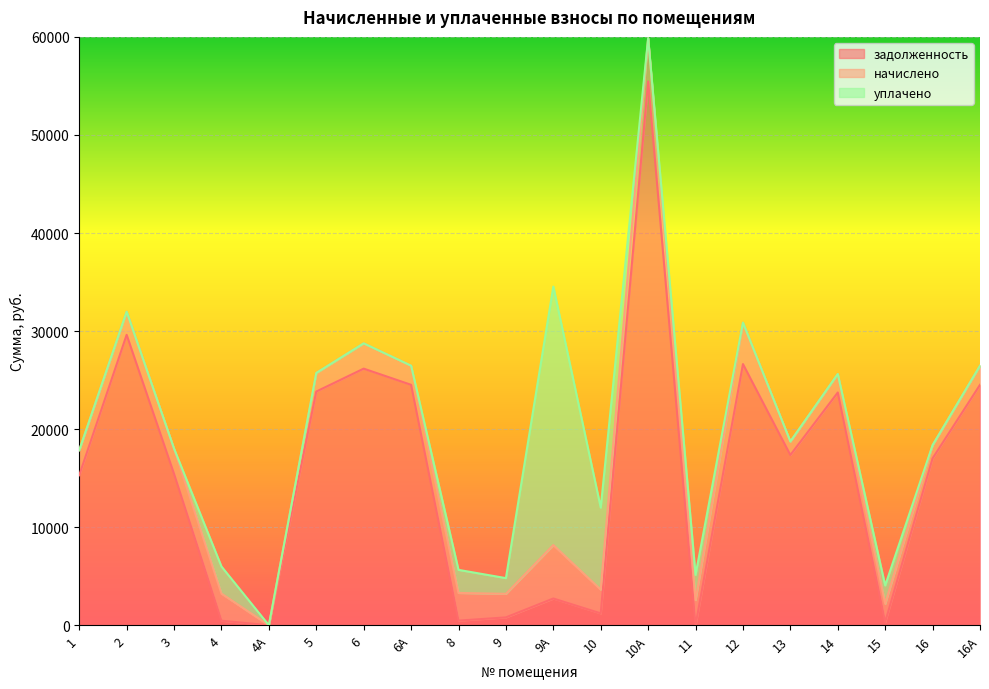

In задолженность, how many points are higher than both neighbors (excluding endpoints)?

6